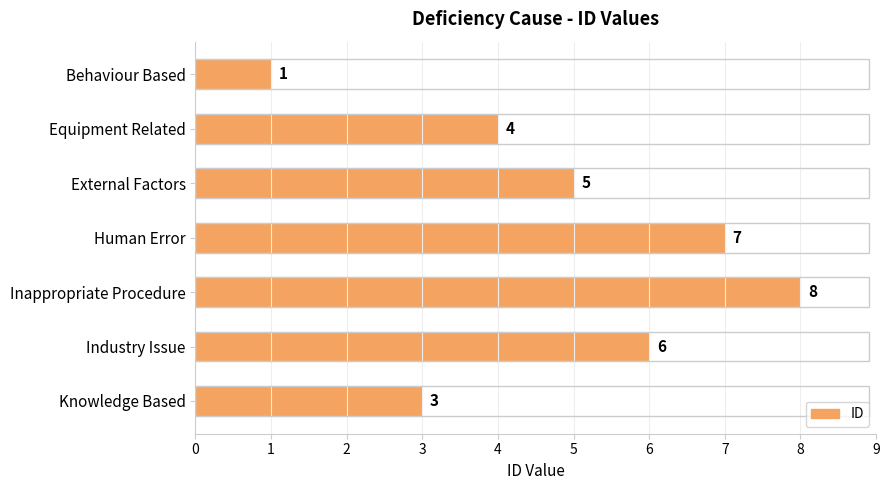

What is the change in value from Equipment Related to External Factors?

+1